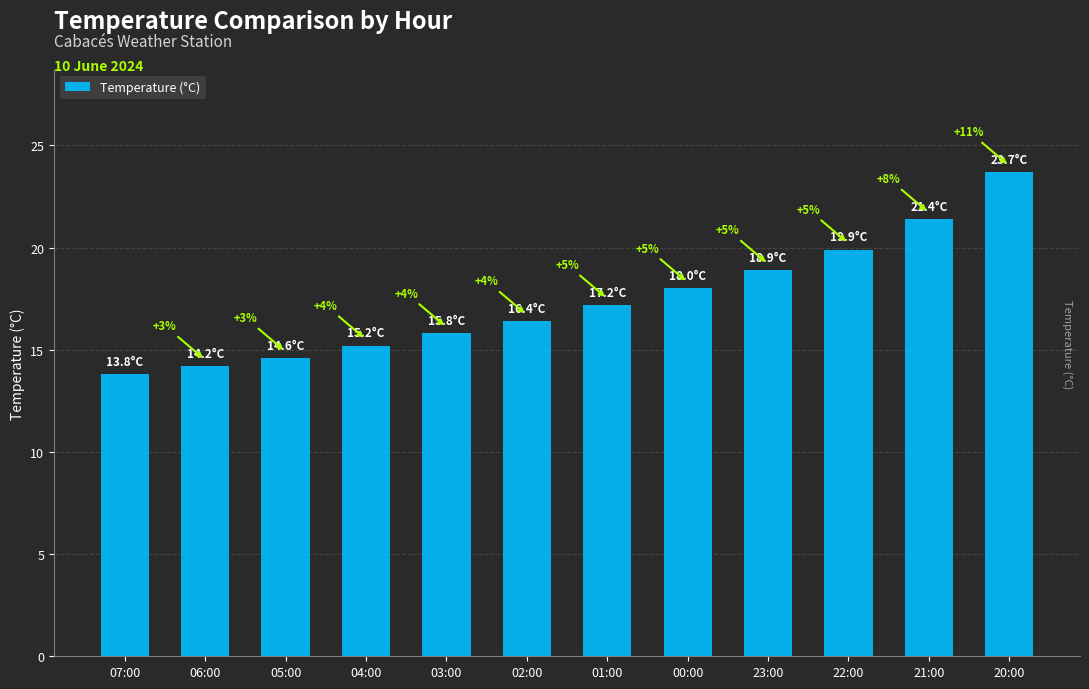

At which label does the data first exceed 17?

01:00